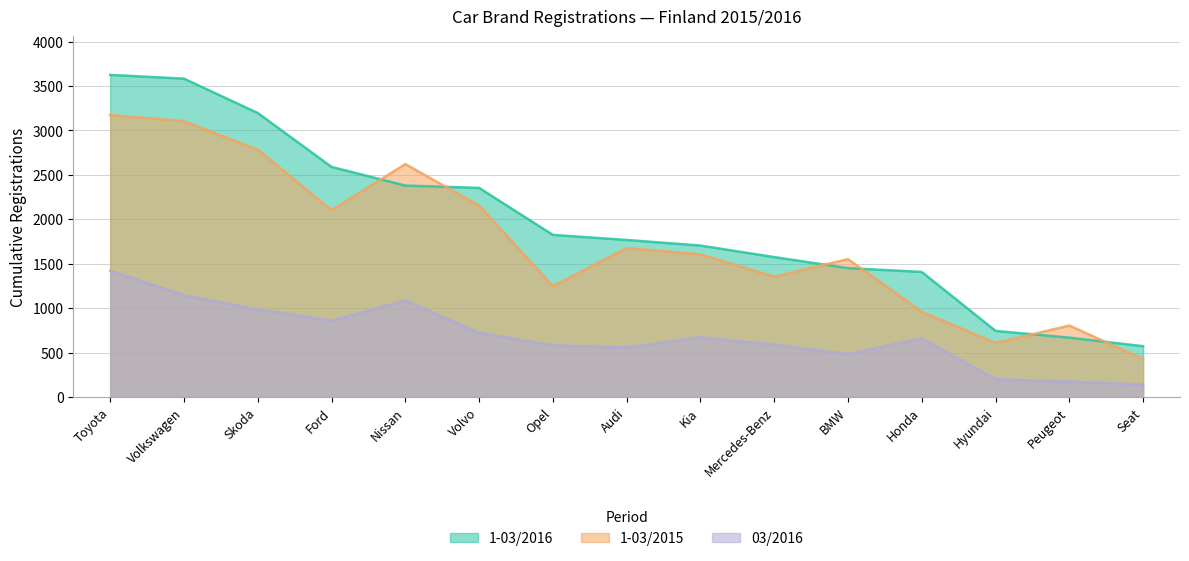

Does the chart have visible grid lines?

Yes